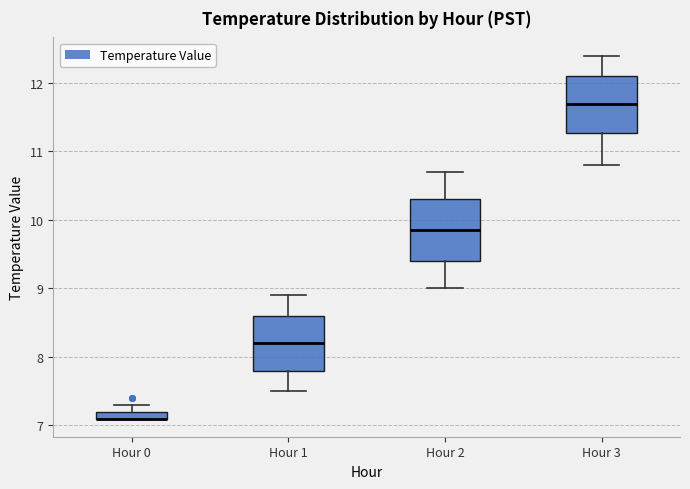

Where does the lower whisker of the box for Hour 3 end on the y-axis? The values are not printed on the chart, so give them approximately, as read against the axis.

10.8